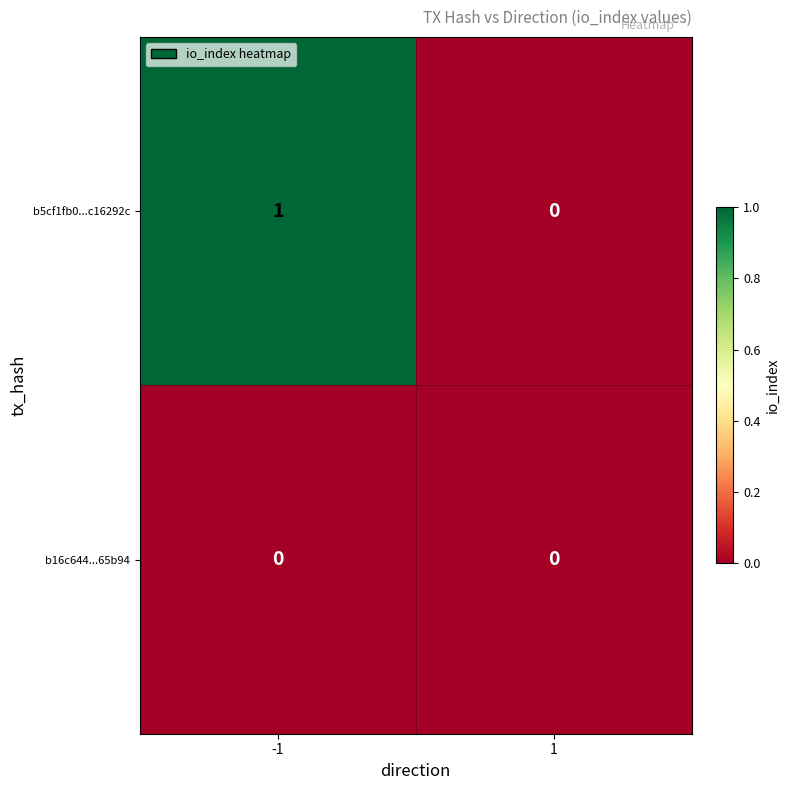

Which series has the widest spread of values?

b5cf1fb0...c16292c